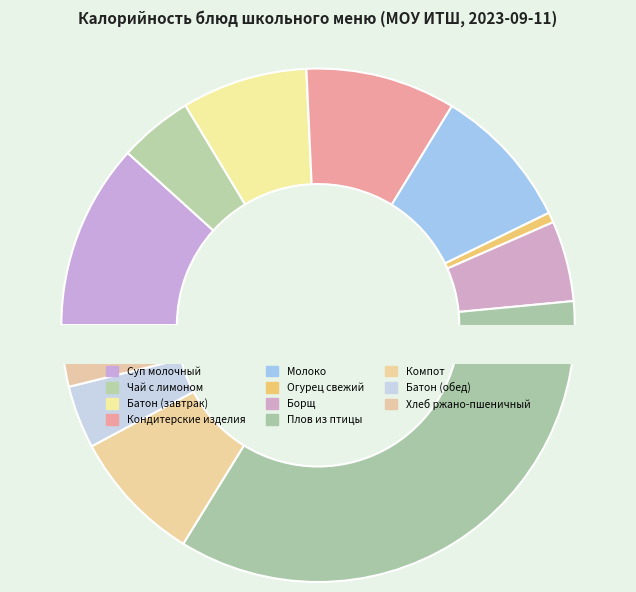

The МОЛОКО slice represents 17% of the pie. True or false?

False